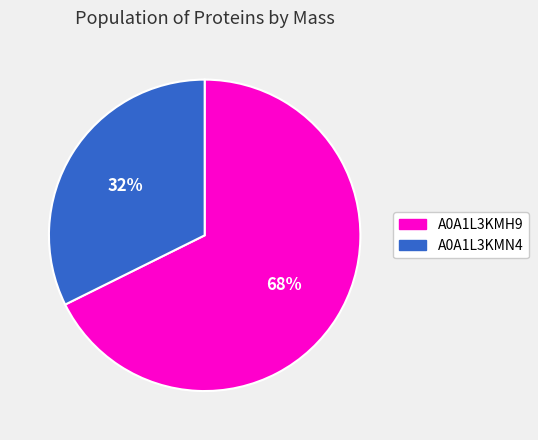

Which slice is the smallest?

A0A1L3KMN4